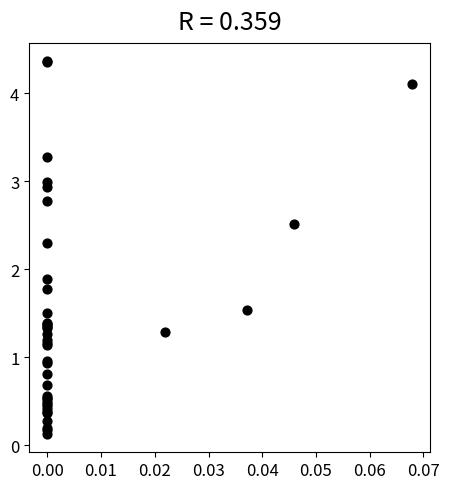

What Y value in the scatter plot is closest to 2?

1.9